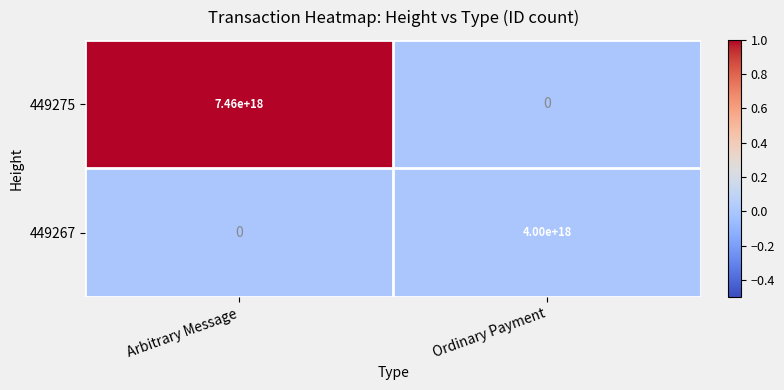

Which series changed the most between Arbitrary Message and Ordinary Payment?

449275